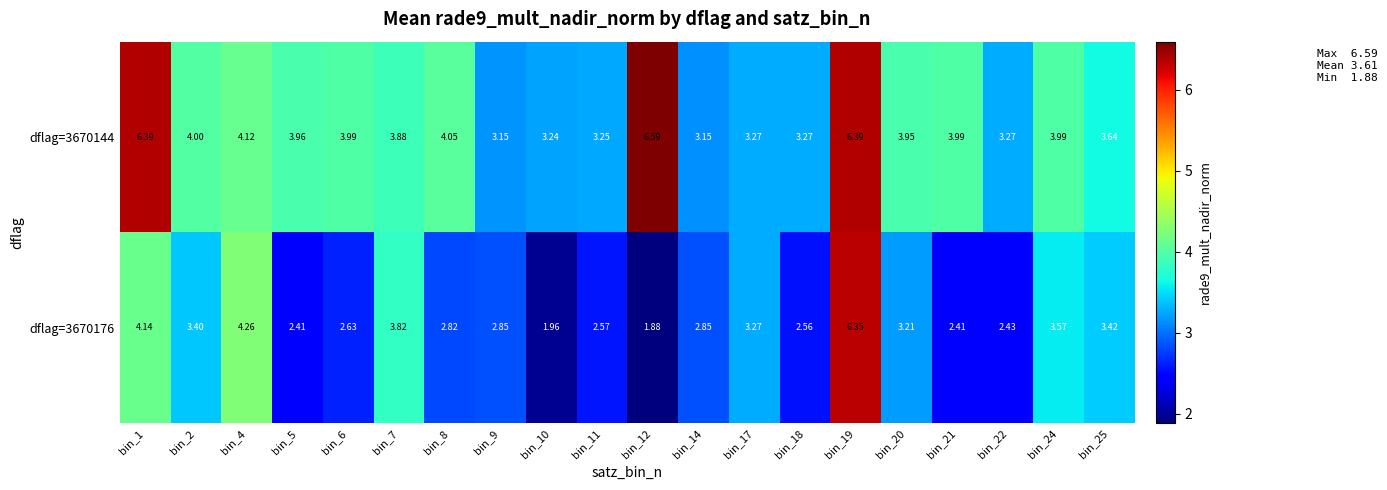

Is the value of dflag=3670144 at bin_22 greater than the value of dflag=3670176 at bin_11?

Yes